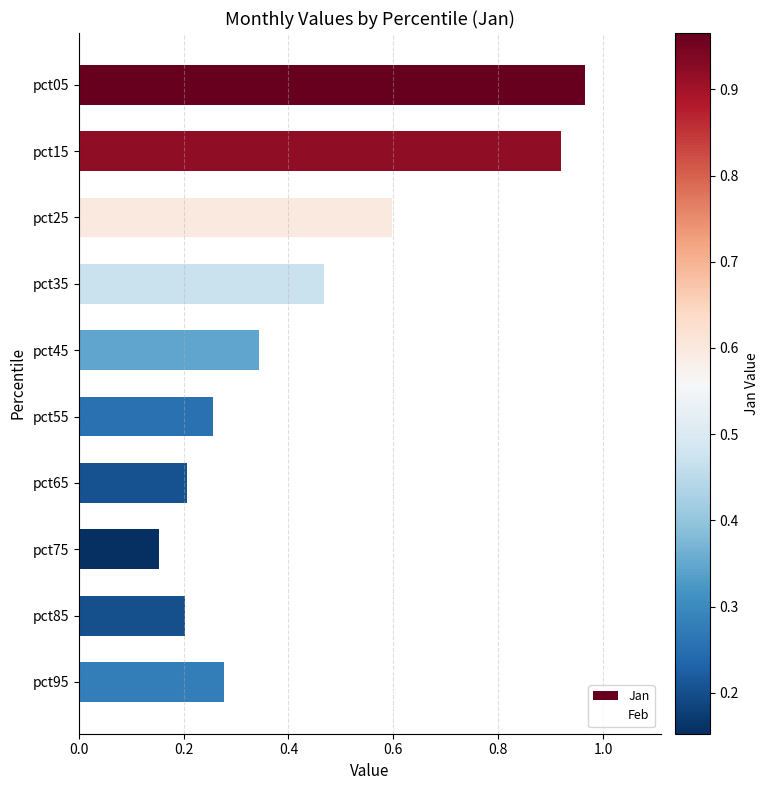

At which label is the value closest to 0?

pct75